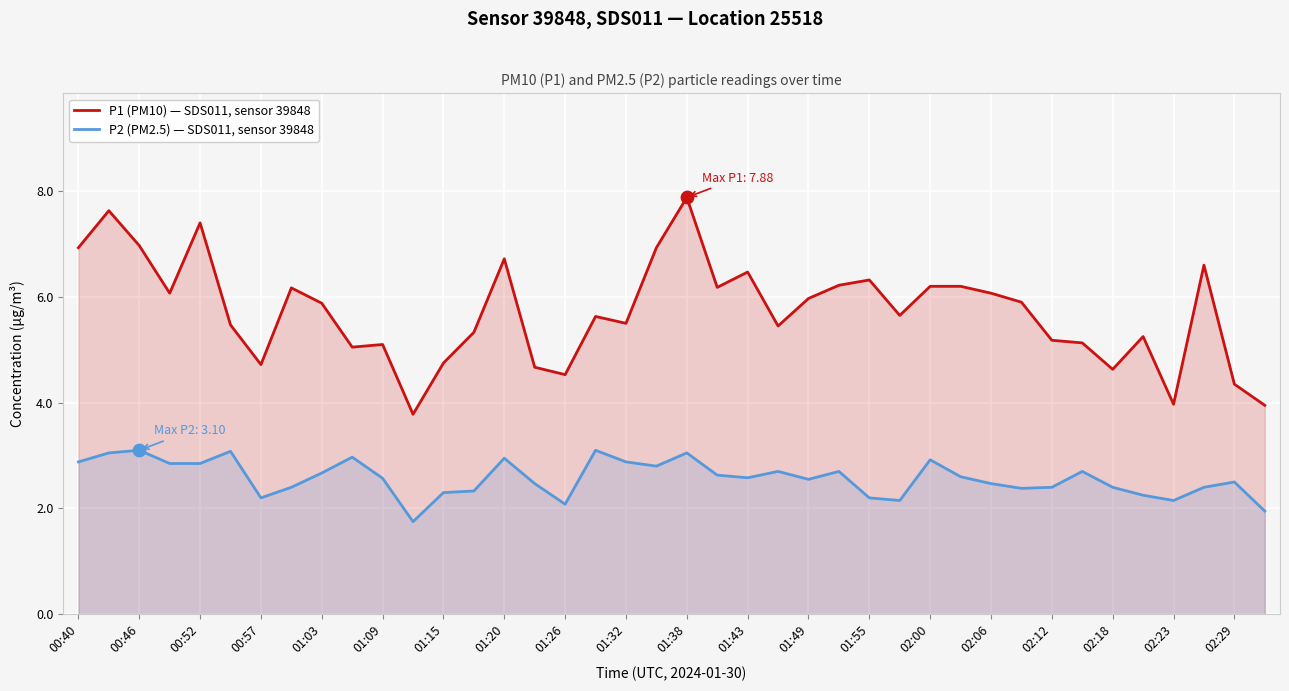

Which series has the largest Y range (max minus min)?

P1 (PM10) — SDS011, sensor 39848